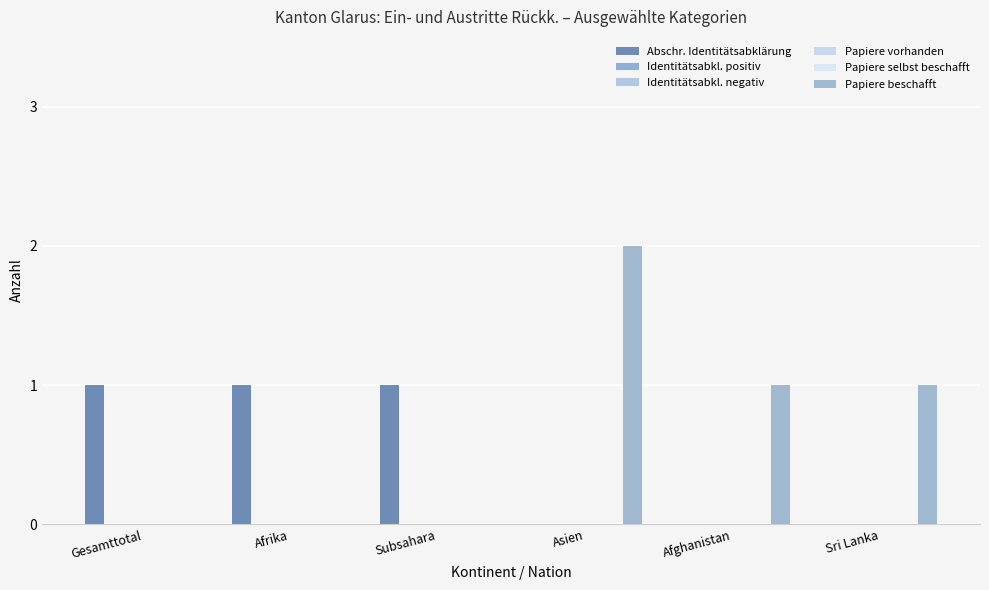

Reading right to left, what are all the values shown in this chart?

Abschr. Identitätsabklärung: 0	0	0	1	1	1
Identitätsabkl. positiv: 0	0	0	0	0	0
Identitätsabkl. negativ: 0	0	0	0	0	0
Papiere vorhanden: 0	0	0	0	0	0
Papiere selbst beschafft: 0	0	0	0	0	0
Papiere beschafft: 1	1	2	0	0	0